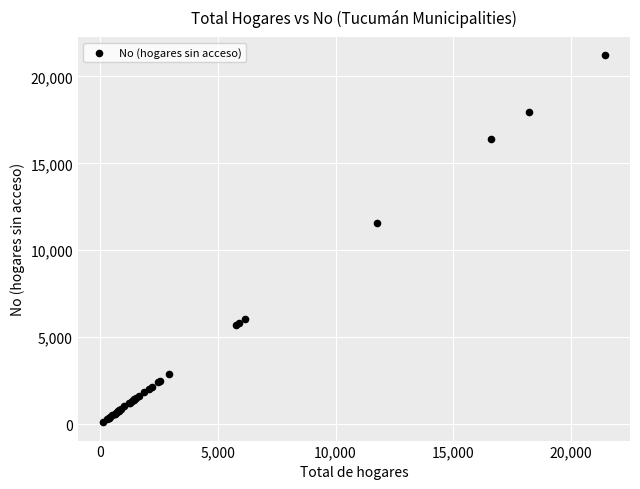

What Y value in the scatter plot is closest to 10661?

11595